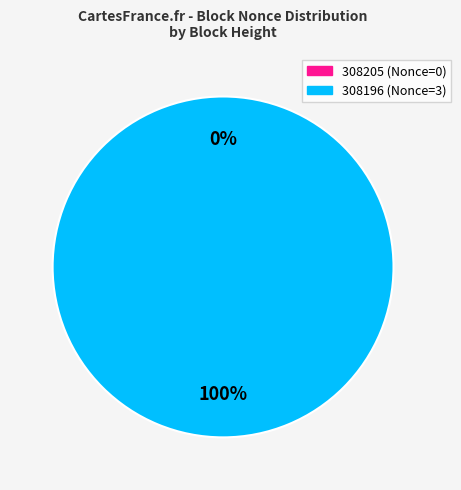

Is there any slice that represents more than half of the pie?

Yes